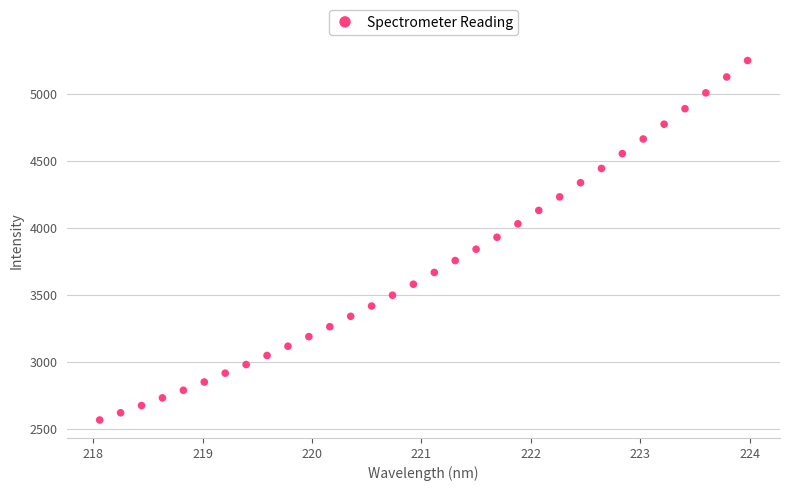

What is the range of Y values (max minus min)?

2679.8